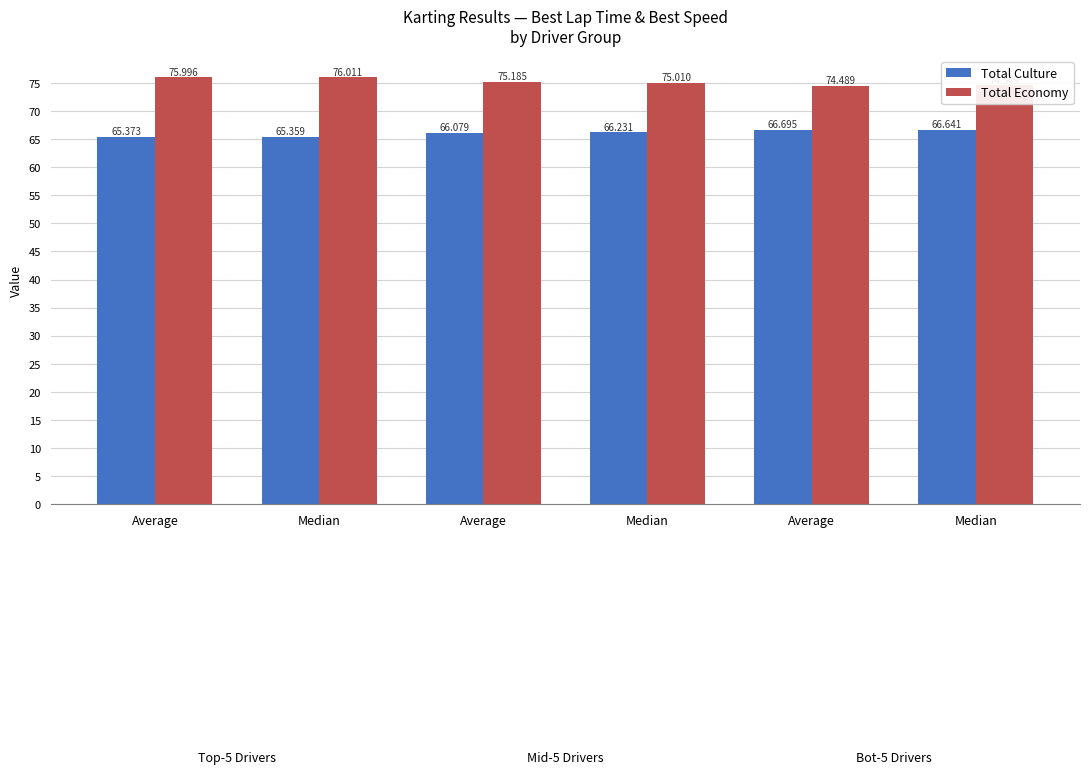

What is the maximum value for Total Culture?

66.7